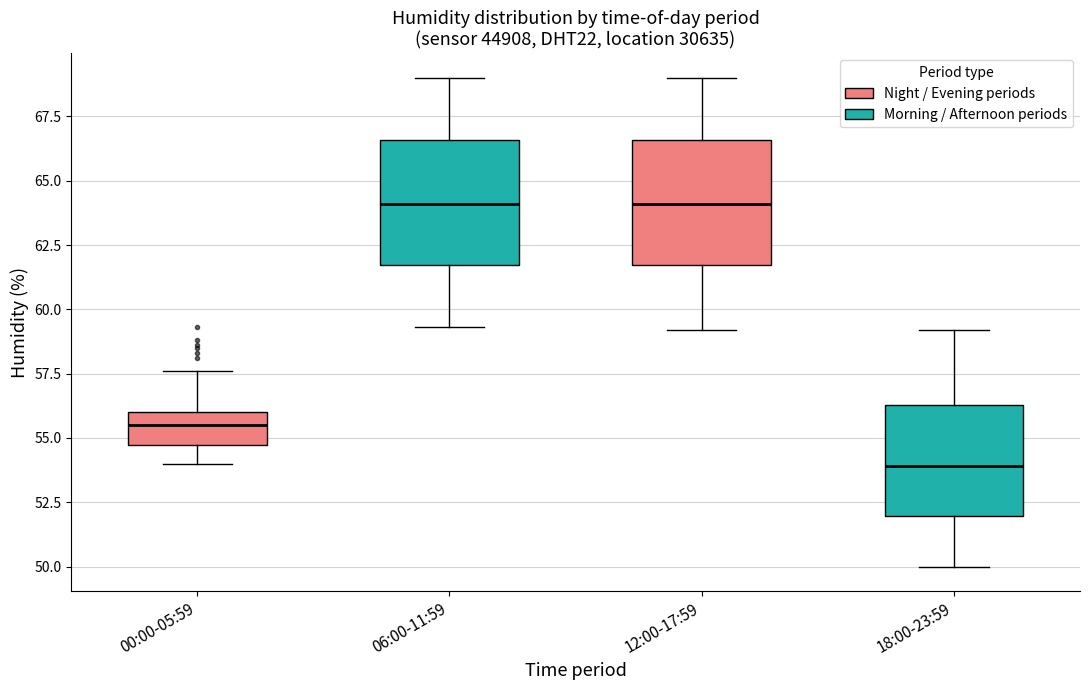

Reading left to right, read every box against the y-axis: the position of its median line, the range the box covers, and the ends of its whiskers. The values are not printed on the chart, so give them approximately, as read against the axis.

00:00-05:59: median 55.5, box 54.5 to 56.0, whiskers 54.0 to 57.5
06:00-11:59: median 64.0, box 61.5 to 66.5, whiskers 59.5 to 69.0
12:00-17:59: median 64.0, box 61.5 to 66.5, whiskers 59.0 to 69.0
18:00-23:59: median 54.0, box 52.0 to 56.5, whiskers 50.0 to 59.0